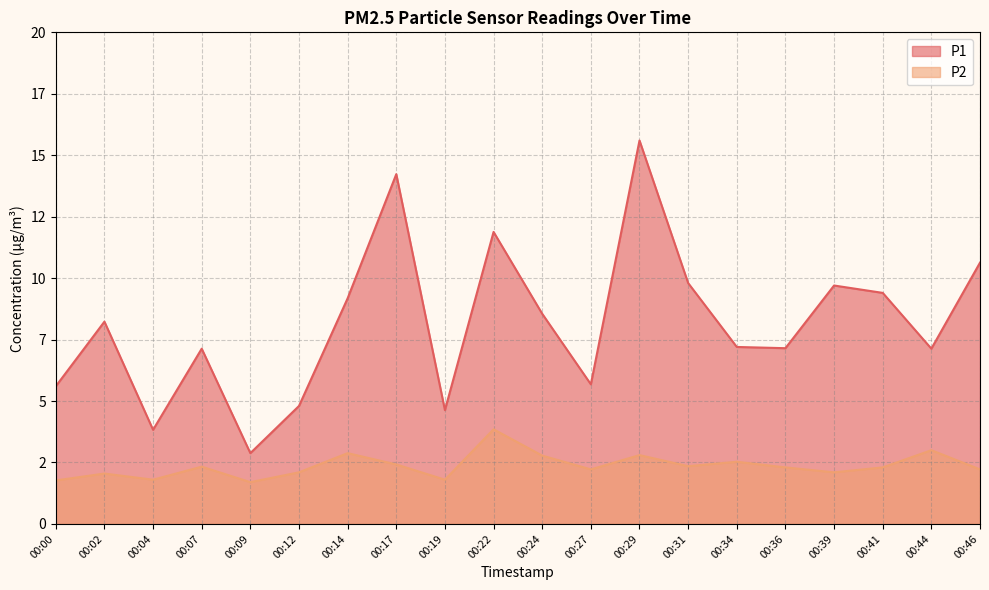

True or false: P1 and P2 intersect in this chart.

False